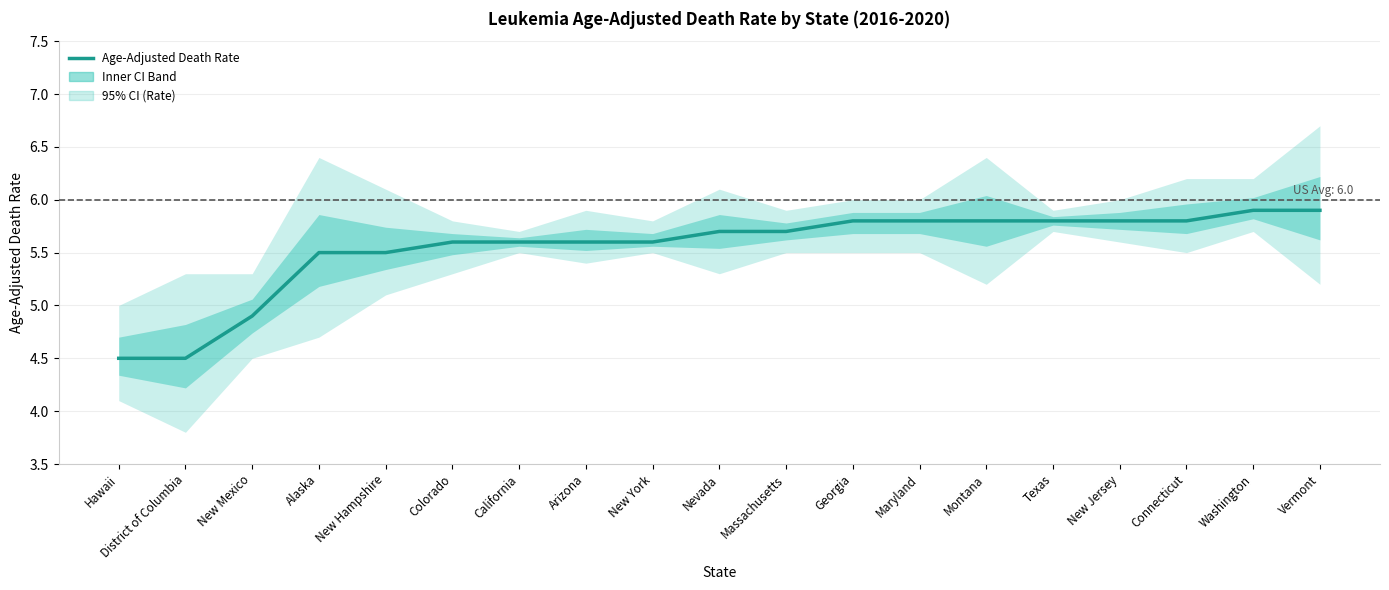

What is the change in value from New York to Nevada?

+0.1